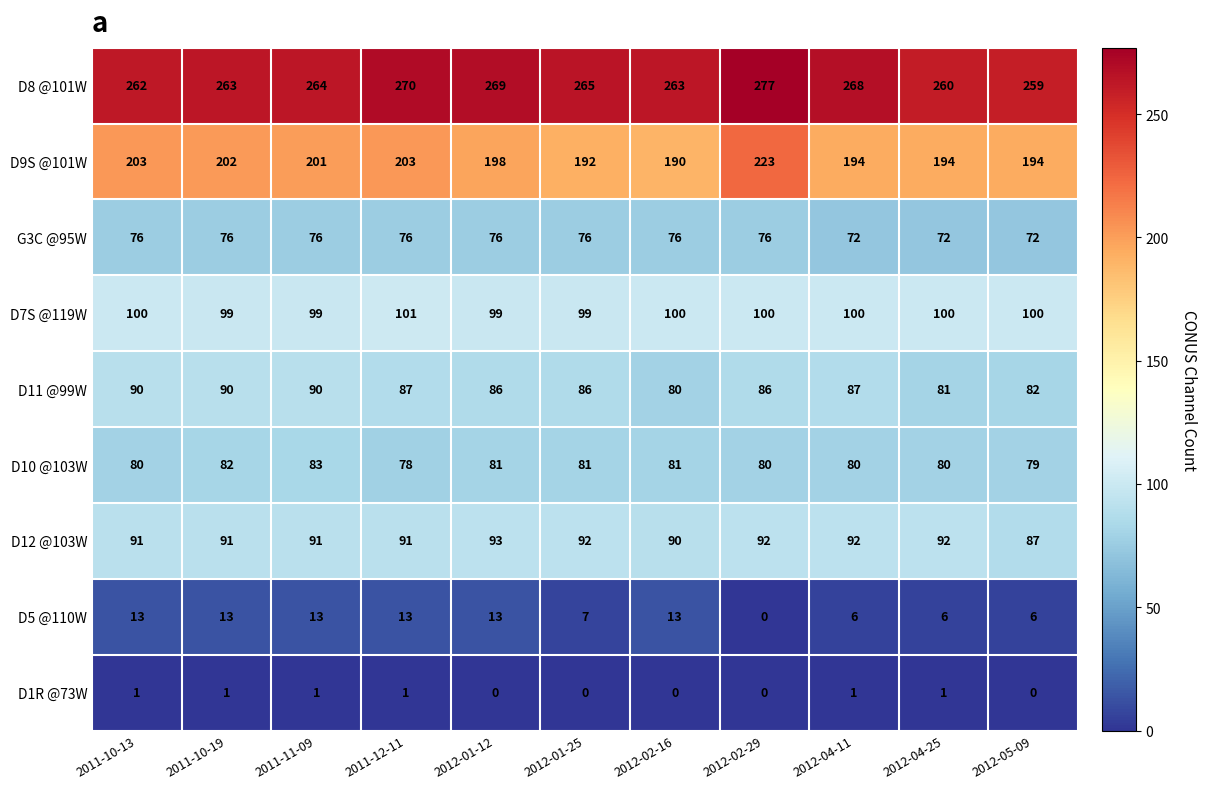

Read the D8 @101W value at 2011-10-13, to the nearest 5.

260